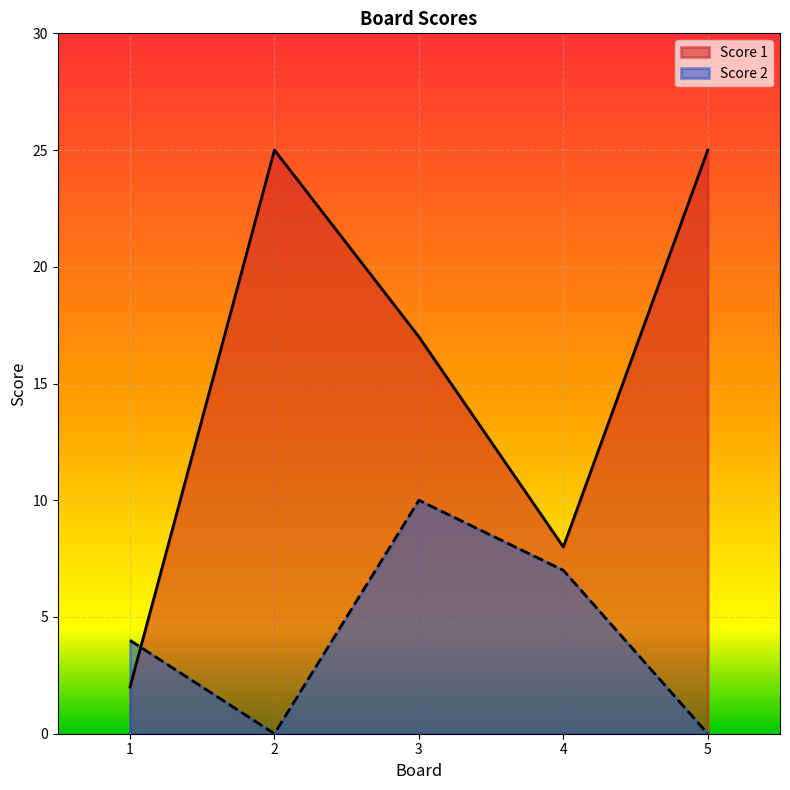

True or false: Score 2 and Score 1 intersect in this chart.

True